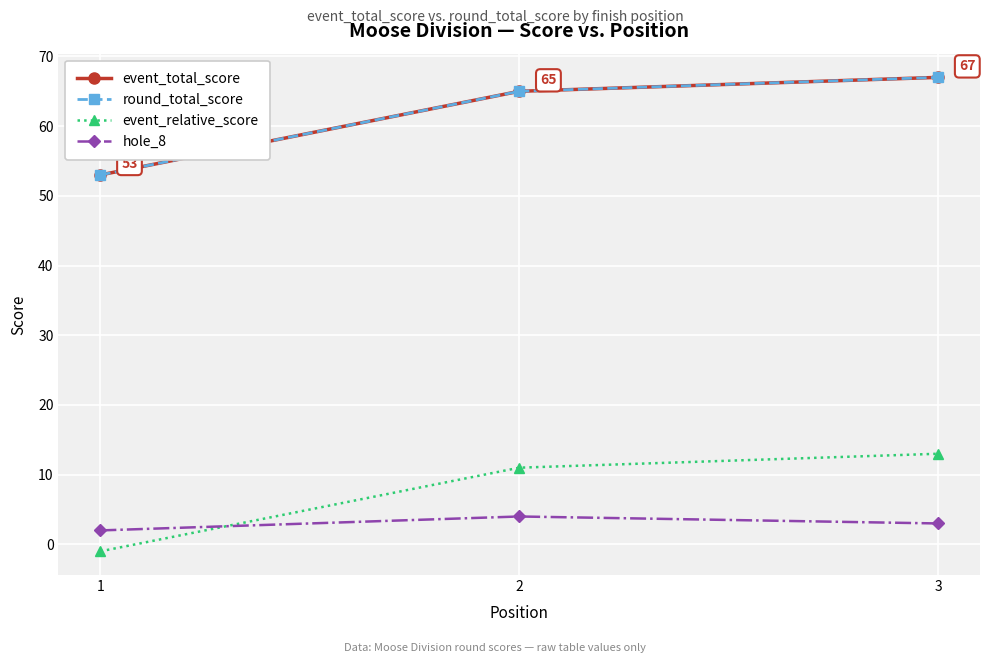

List the labels in order of round_total_score value, largest first.

3, 2, 1